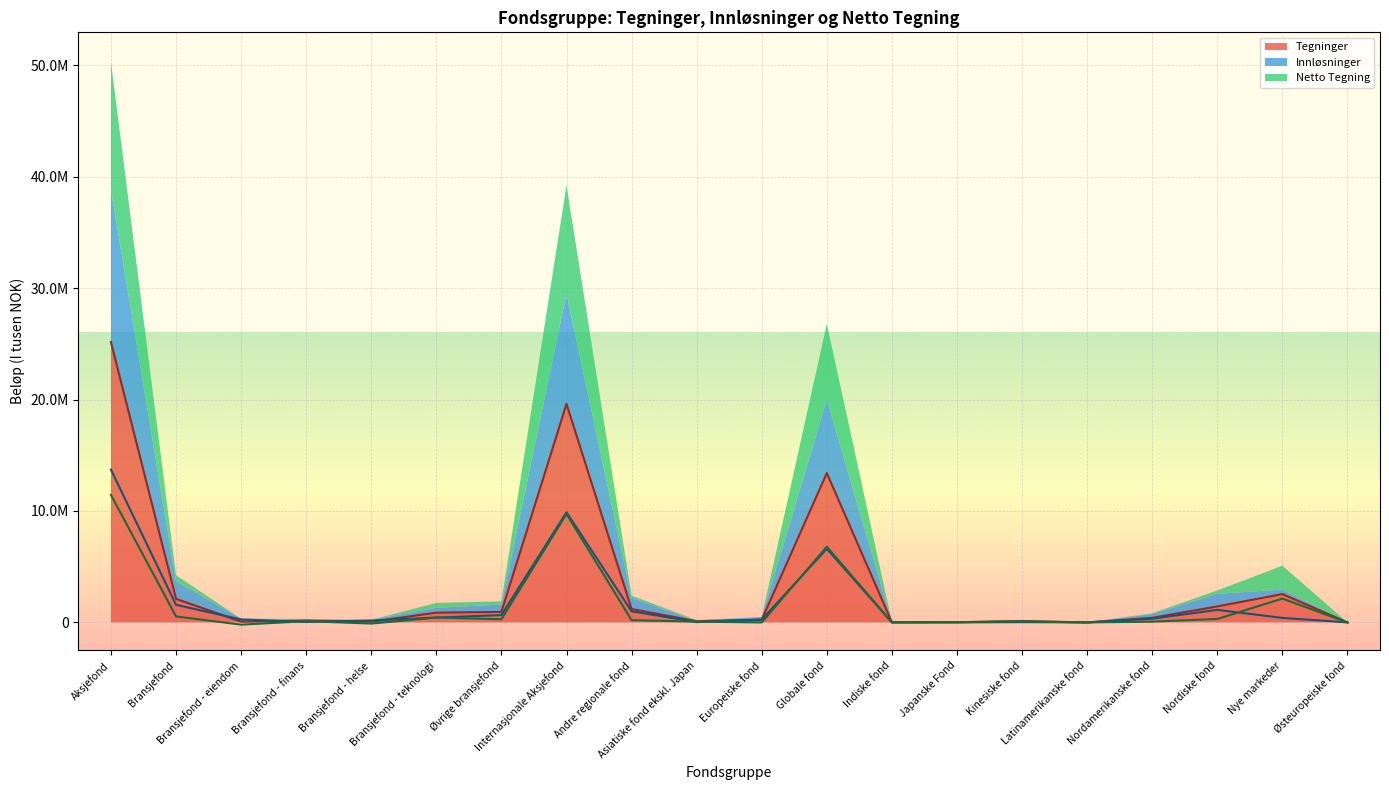

Reading left to right, list all the values displayed in this chart.

Tegninger (line): Aksjefond=25154945.7	Bransjefond=2117706.7	Bransjefond - eiendom=68420.0	Bransjefond - finans=158562.7	Bransjefond - helse=68881.0	Bransjefond - teknologi=876036.0	Øvrige bransjefond=945807.0	Internasjonale Aksjefond=19608247.3	Andre regionale fond=1203817.0	Asiatiske fond ekskl. Japan=104284.0	Europeiske fond=246994.0	Globale fond=13401052.0	Indiske fond=10469.0	Japanske Fond=24443.0	Kinesiske fond=120785.0	Latinamerikanske fond=1684.0	Nordamerikanske fond=412428.0	Nordiske fond=1435269.3	Nye markeder=2545510.0	Østeuropeiske fond=436.0
Innløsninger (line): Aksjefond=13710985.3	Bransjefond=1580028.7	Bransjefond - eiendom=267286.0	Bransjefond - finans=46177.7	Bransjefond - helse=169905.0	Bransjefond - teknologi=438766.0	Øvrige bransjefond=657894.0	Internasjonale Aksjefond=9879791.3	Andre regionale fond=1001480.0	Asiatiske fond ekskl. Japan=32836.0	Europeiske fond=248696.0	Globale fond=6608296.2	Indiske fond=6090.0	Japanske Fond=5060.0	Kinesiske fond=25871.0	Latinamerikanske fond=2460.0	Nordamerikanske fond=339249.0	Nordiske fond=1125872.1	Nye markeder=406891.0	Østeuropeiske fond=1461.0
Netto Tegning (line): Aksjefond=11443960.4	Bransjefond=537678.0	Bransjefond - eiendom=-198866.0	Bransjefond - finans=112385.0	Bransjefond - helse=-101024.0	Bransjefond - teknologi=437270.0	Øvrige bransjefond=287913.0	Internasjonale Aksjefond=9728456.1	Andre regionale fond=202337.0	Asiatiske fond ekskl. Japan=71448.0	Europeiske fond=-1702.0	Globale fond=6792755.8	Indiske fond=4379.0	Japanske Fond=19383.0	Kinesiske fond=94914.0	Latinamerikanske fond=-776.0	Nordamerikanske fond=73179.0	Nordiske fond=309397.2	Nye markeder=2138619.0	Østeuropeiske fond=-1025.0